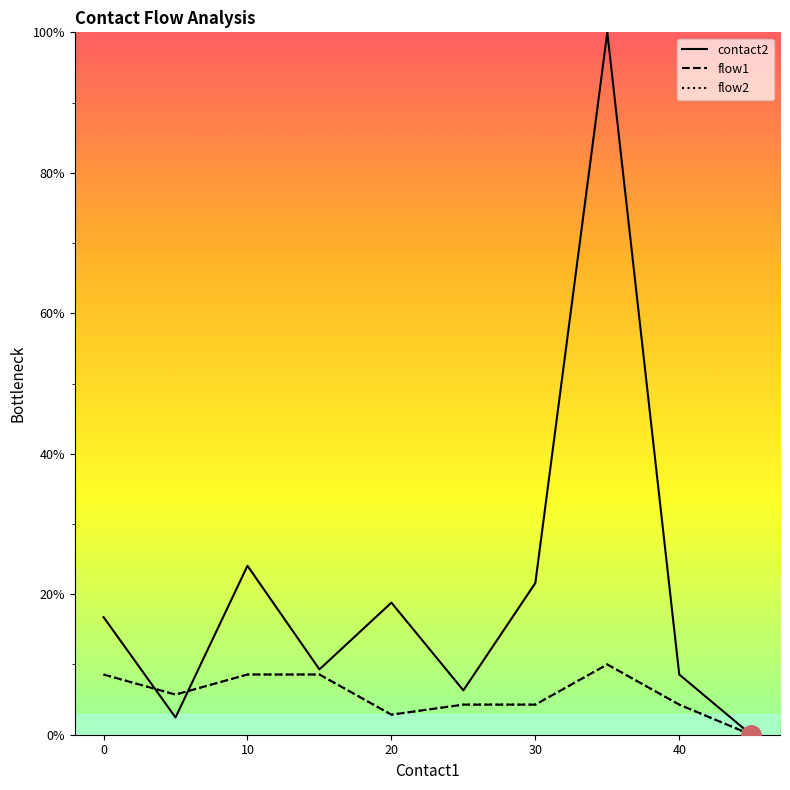

What is the difference between the maximum and minimum values in the flow2 series?

10.0